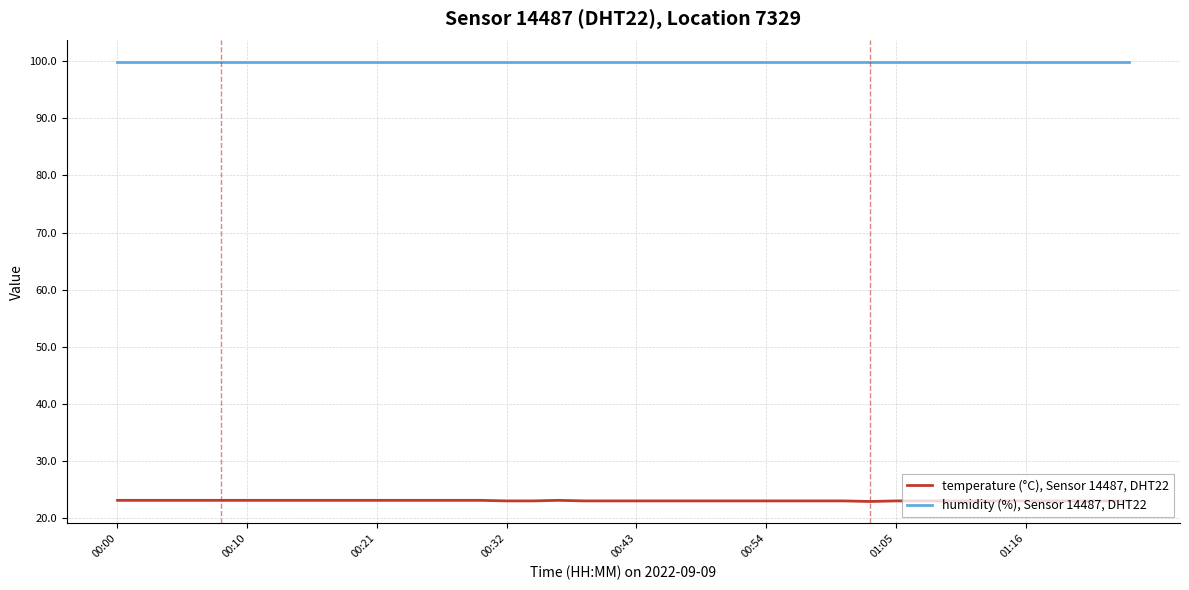

Which series has the largest total across all categories?

humidity (%), Sensor 14487, DHT22